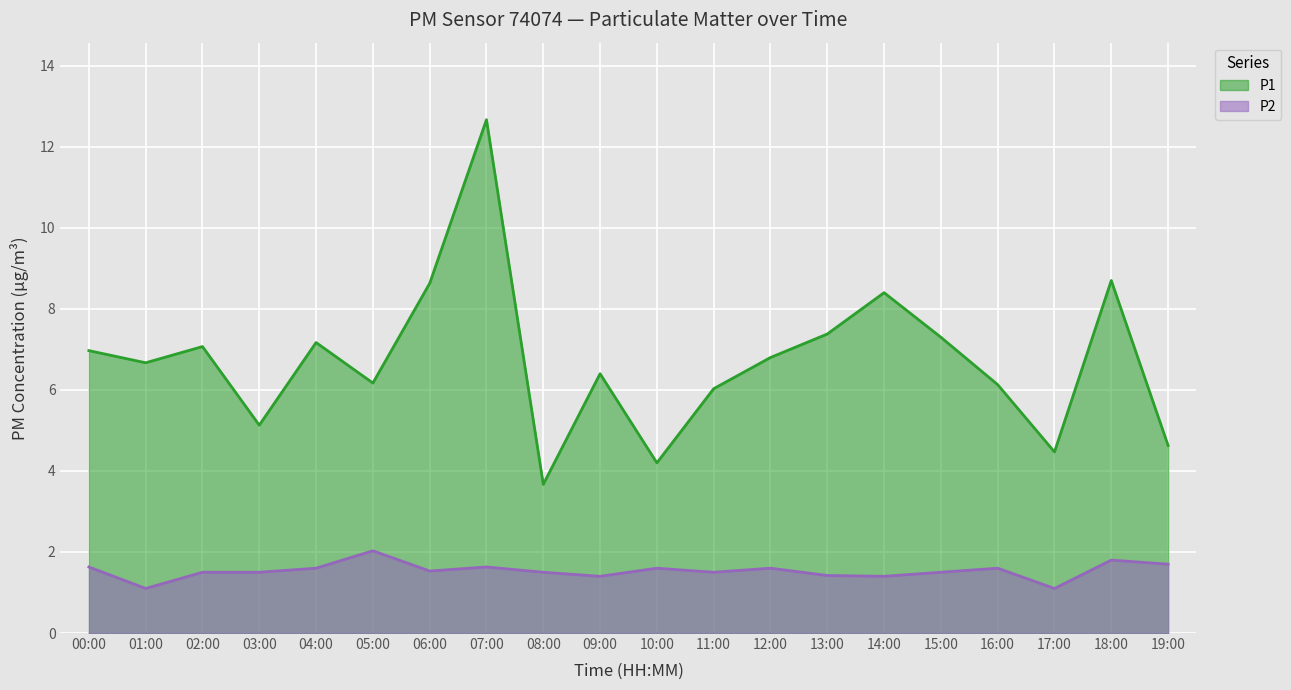

What is the value of the P1 point at the 6th from the left?

6.2